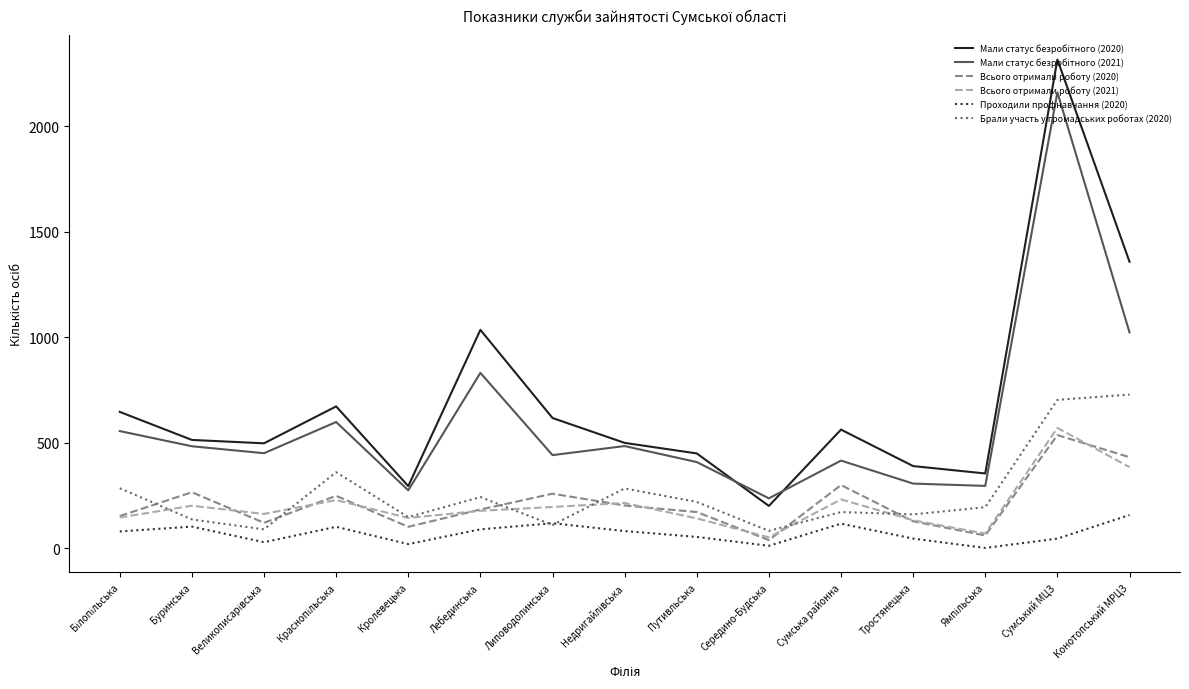

What is the maximum value shown in the chart?

2317